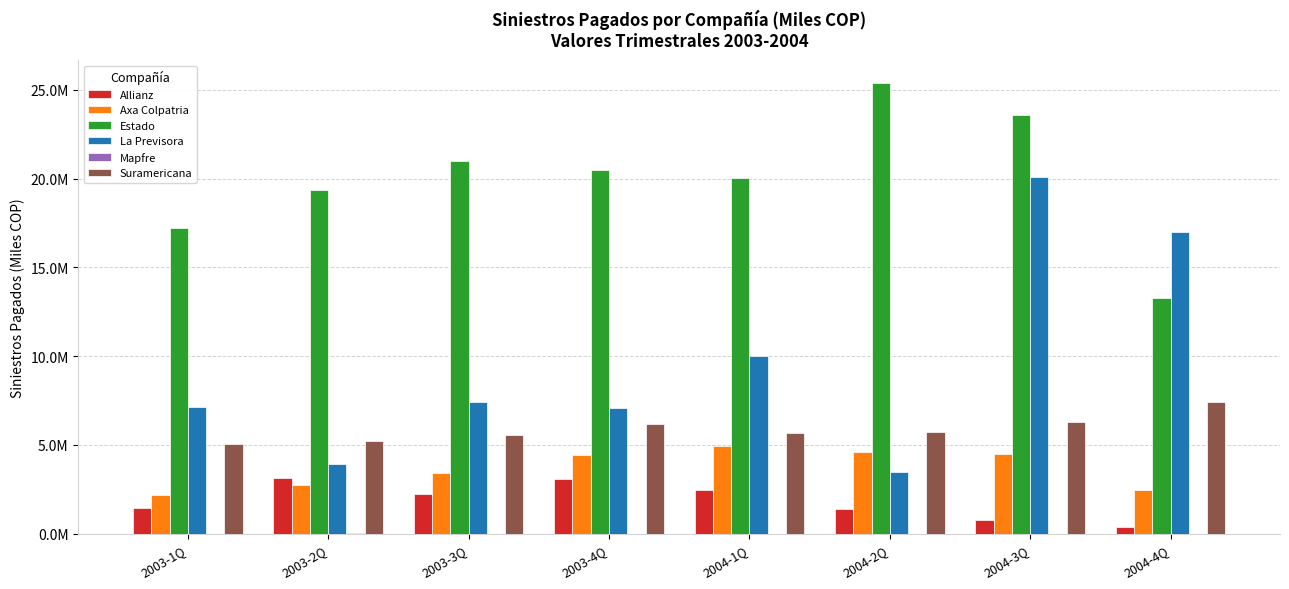

Are the bars horizontal?

No